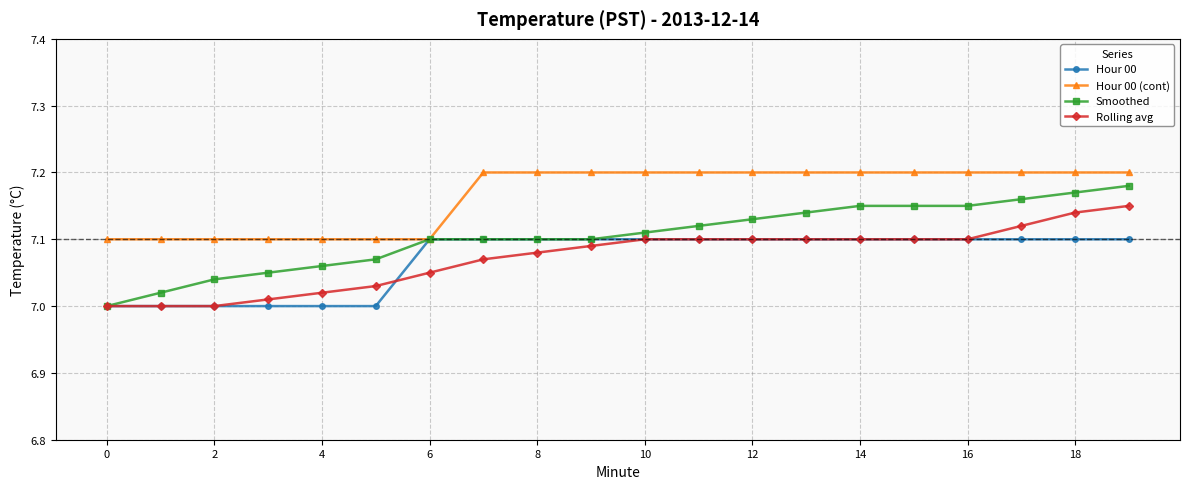

Which series has the largest range (max minus min)?

Smoothed